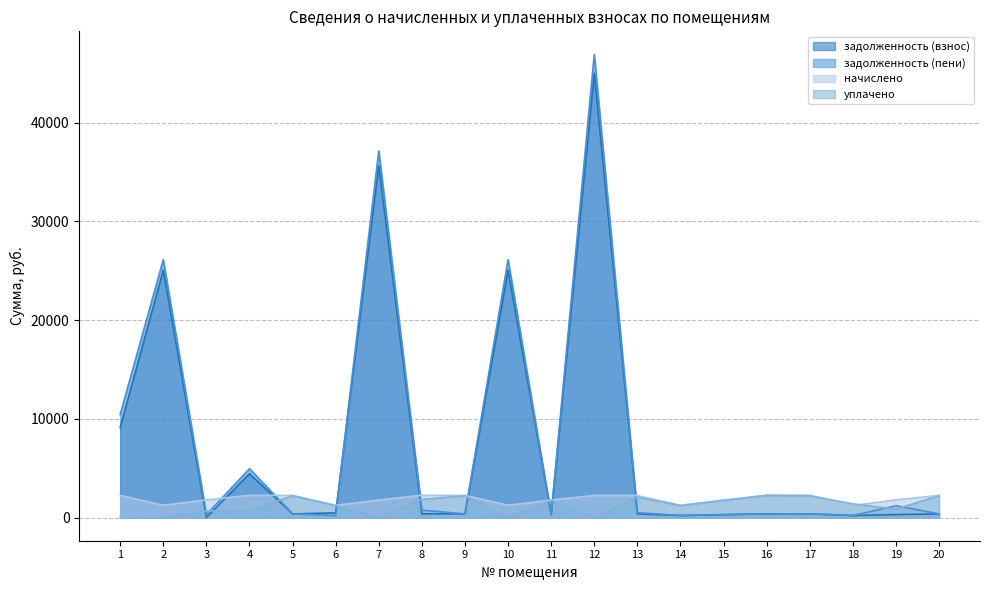

Which series has the widest spread of values?

задолженность (пени)